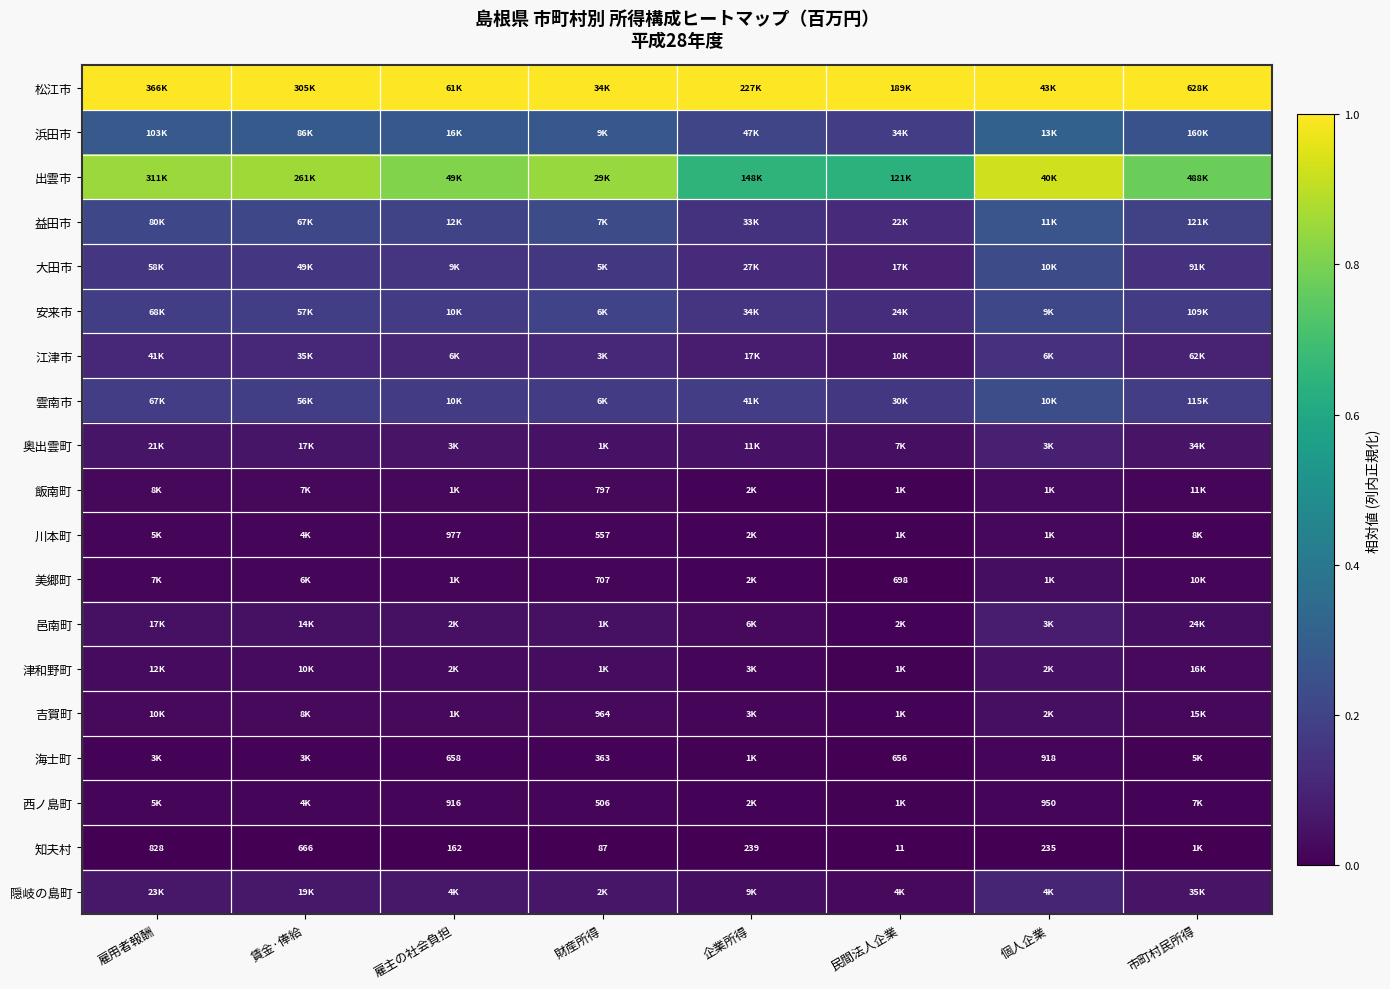

At which category does the chart reach its peak across all series?

市町村民所得